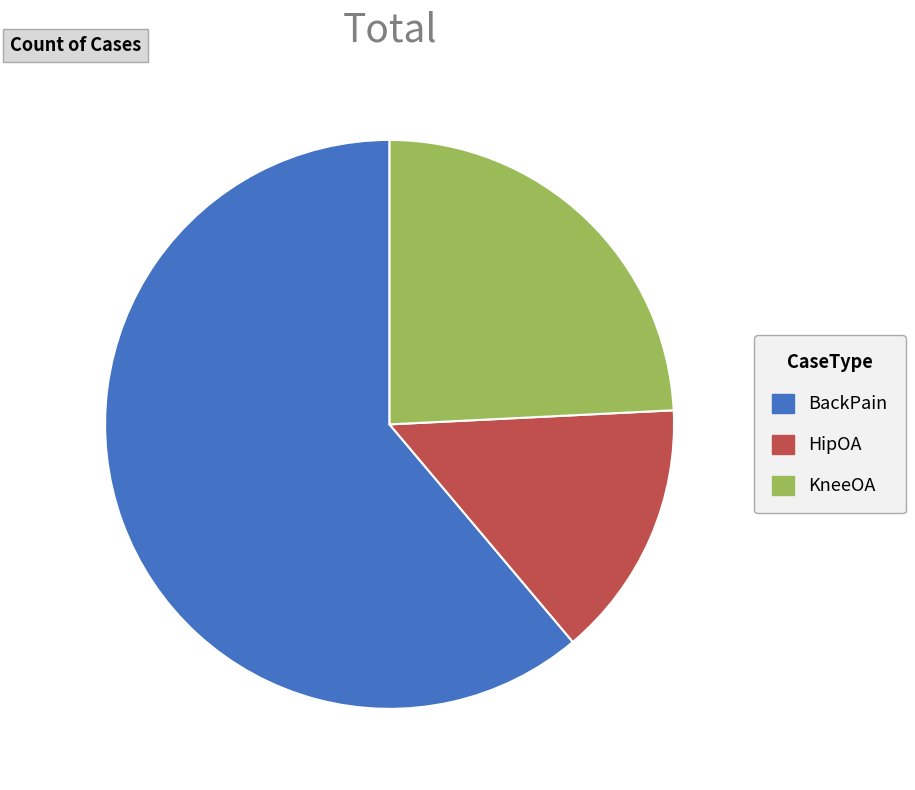

The BackPain slice represents 71% of the pie. True or false?

False